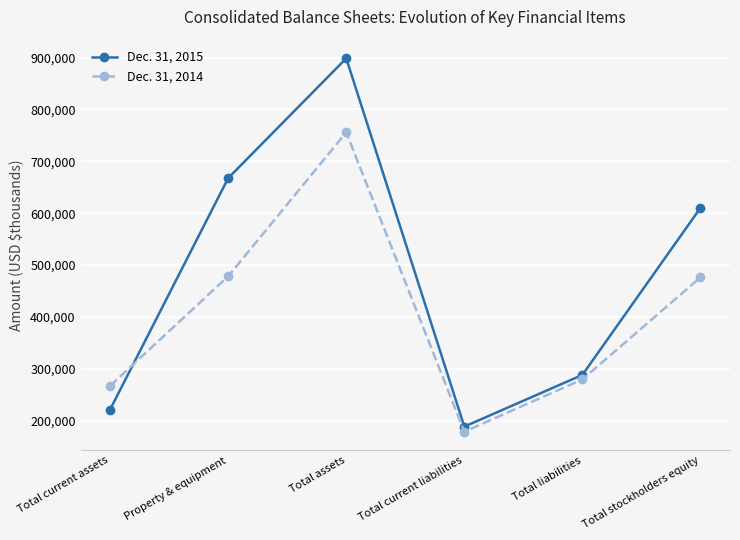

At Total current liabilities, list the series in order from largest to smallest.

Dec. 31, 2015, Dec. 31, 2014